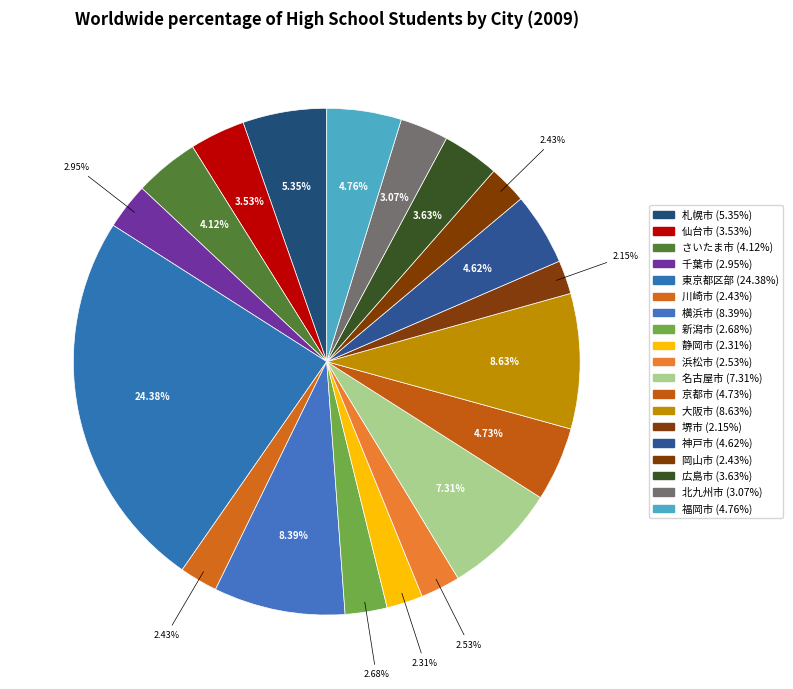

Rank the categories by value from highest to lowest.

東京都区部, 大阪市, 横浜市, 名古屋市, 札幌市, 福岡市, 京都市, 神戸市, さいたま市, 広島市, 仙台市, 北九州市, 千葉市, 新潟市, 浜松市, 岡山市, 川崎市, 静岡市, 堺市